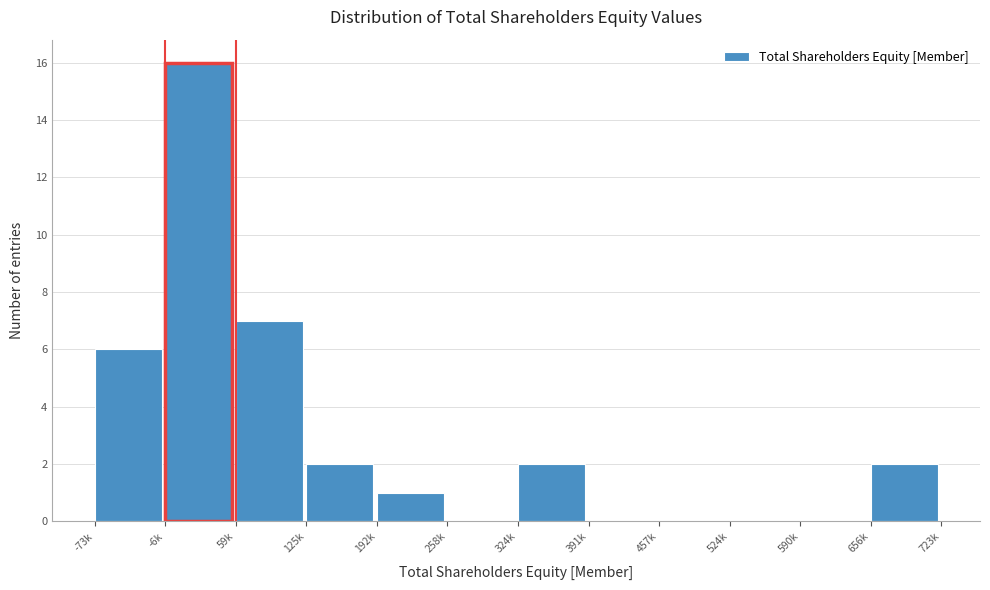

Reading left to right, transcribe all the data shown in this chart.

-73k=6	-6k=16	59k=7	125k=2	192k=1	258k=0	324k=2	391k=0	457k=0	524k=0	590k=0	656k=2